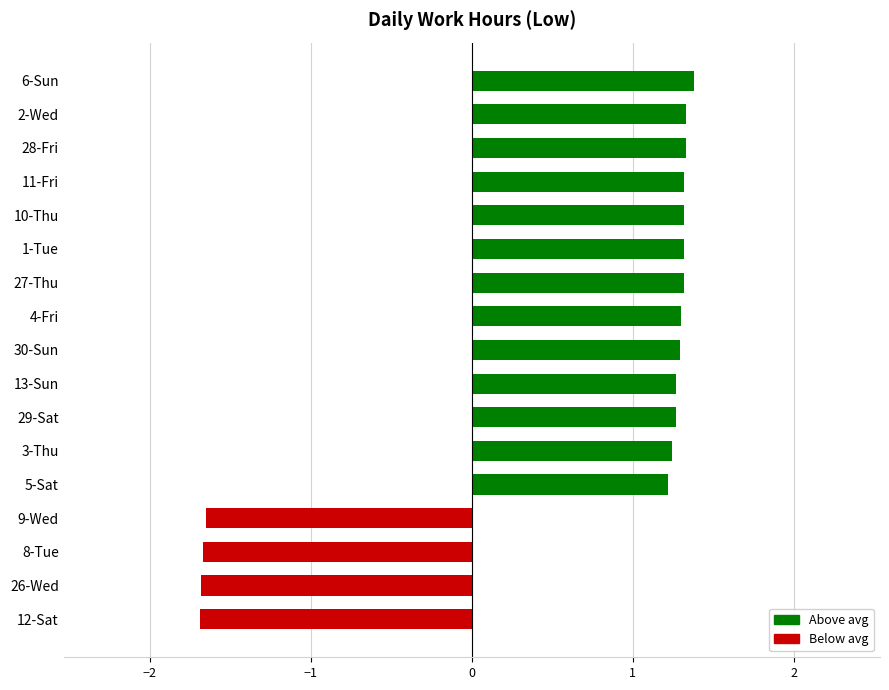

What is the ratio of the value at 10-Thu to the value at 4-Fri?

1.0